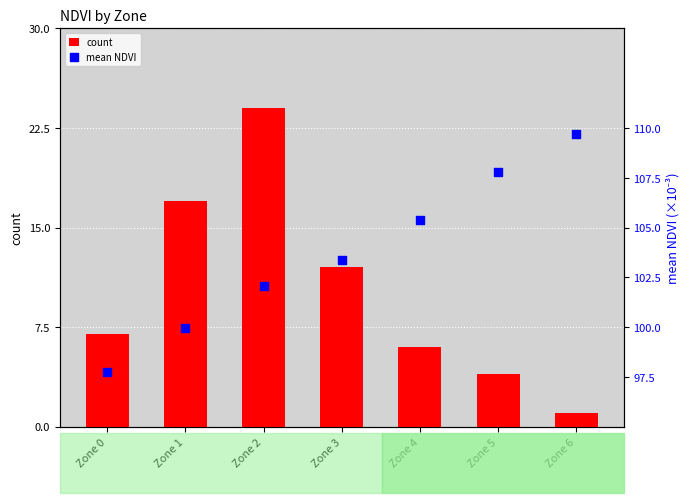

At how many categories does at least one series exceed 56?

7